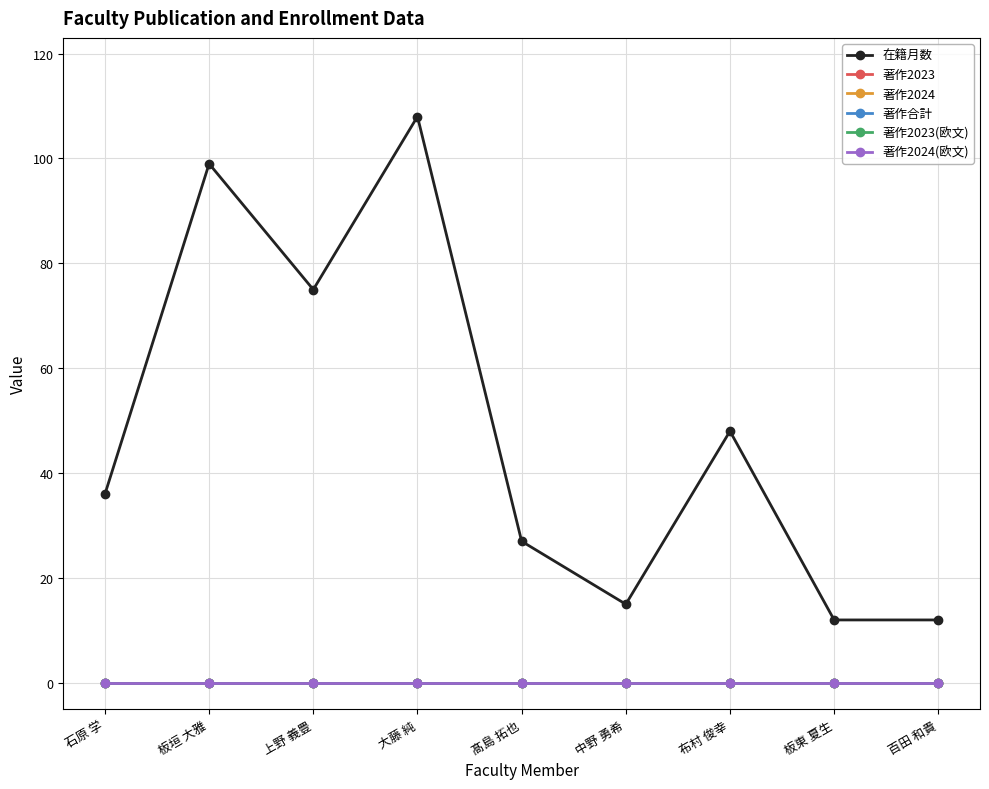

Does the chart have visible grid lines?

Yes